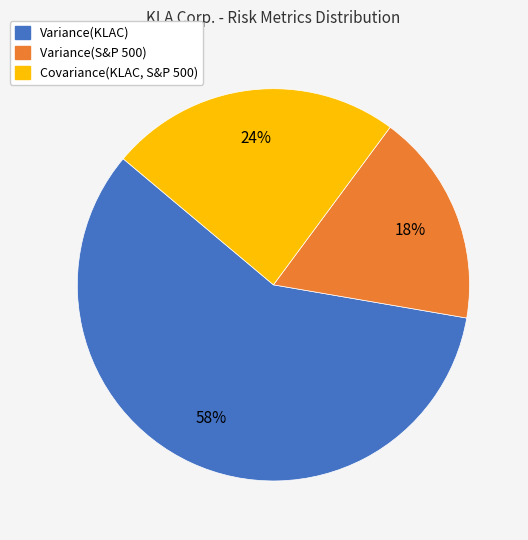

To the nearest percent, what portion does Covariance(KLAC, S&P 500) represent?

24%